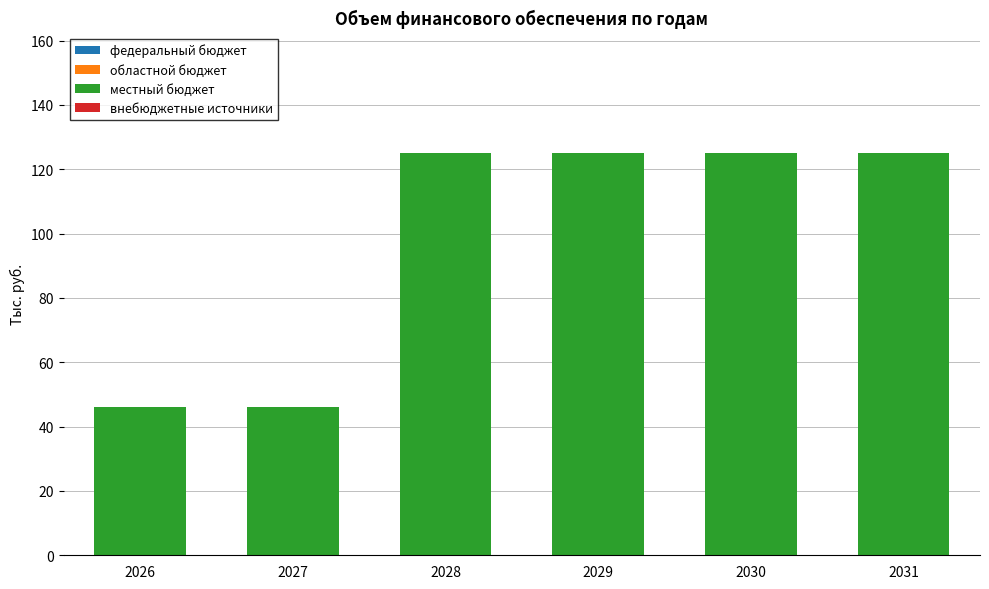

Between 2031 and 2026, which is larger?

2031